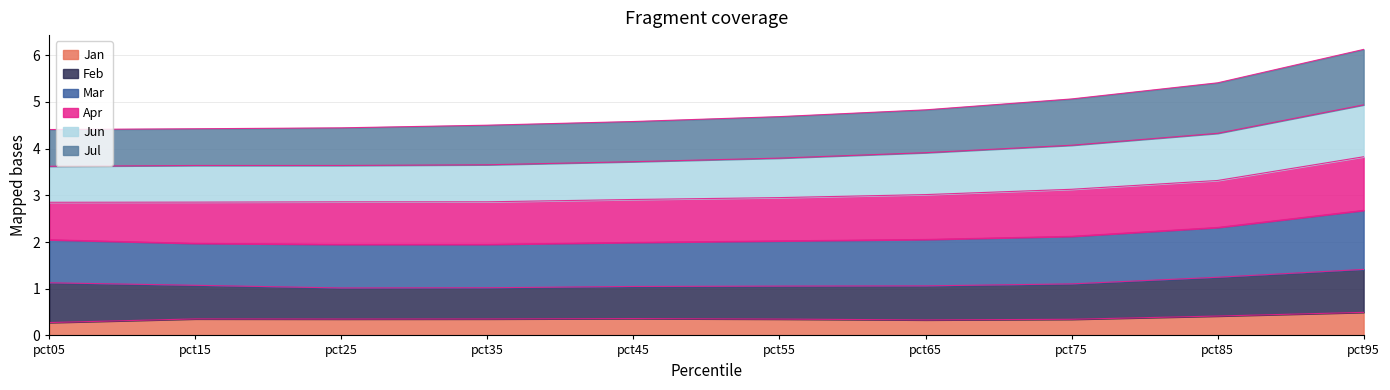

What is the minimum value for Jan?

0.3